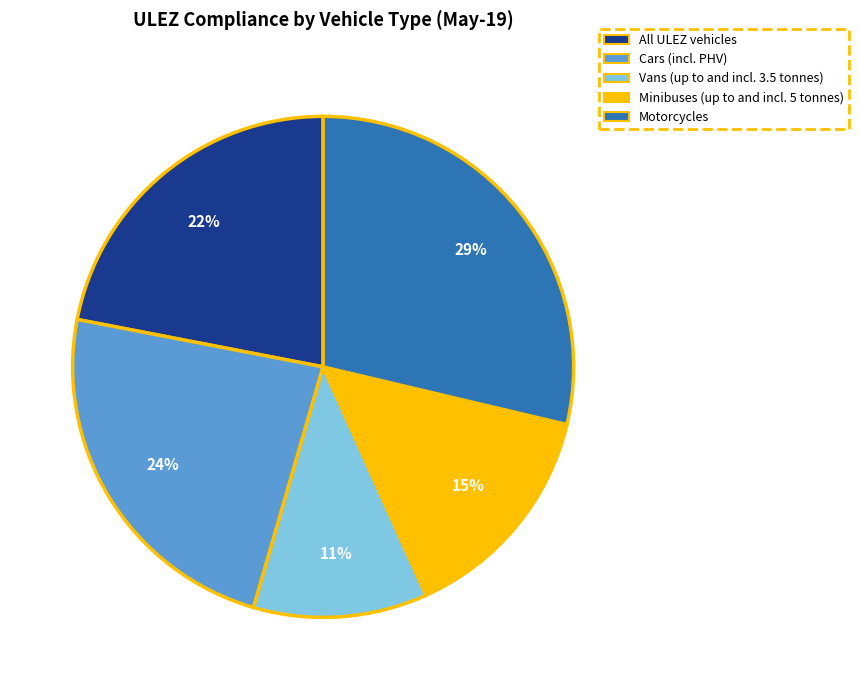

What is the smallest slice in the pie chart?

Vans (up to and incl. 3.5 tonnes)